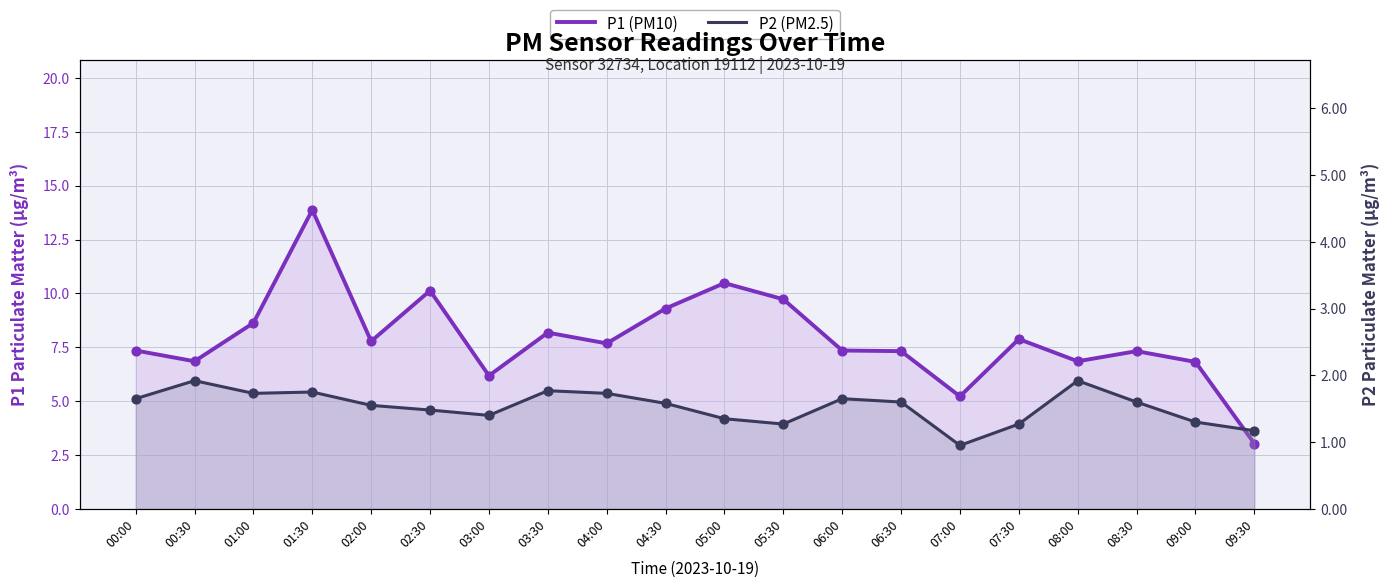

Which series has the largest total across all categories?

P1 (PM10)